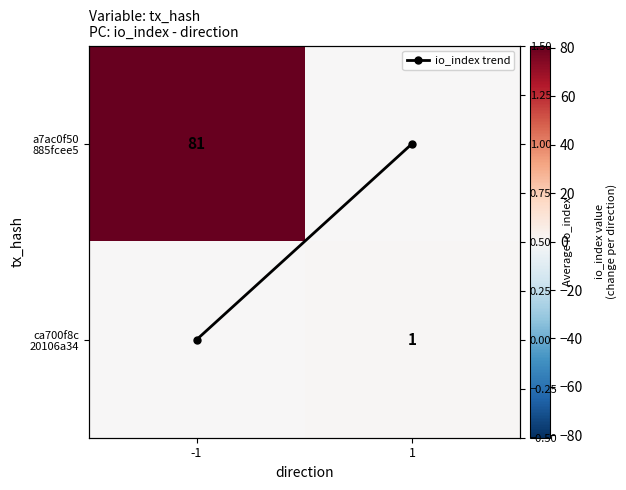

What is the difference between the maximum and minimum values in the ca700f8c 20106a34 series?

1